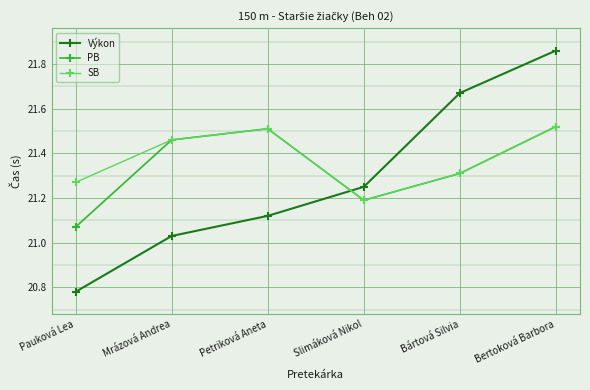

What is the spread (max minus min) of values at Mrázová Andrea?

0.4